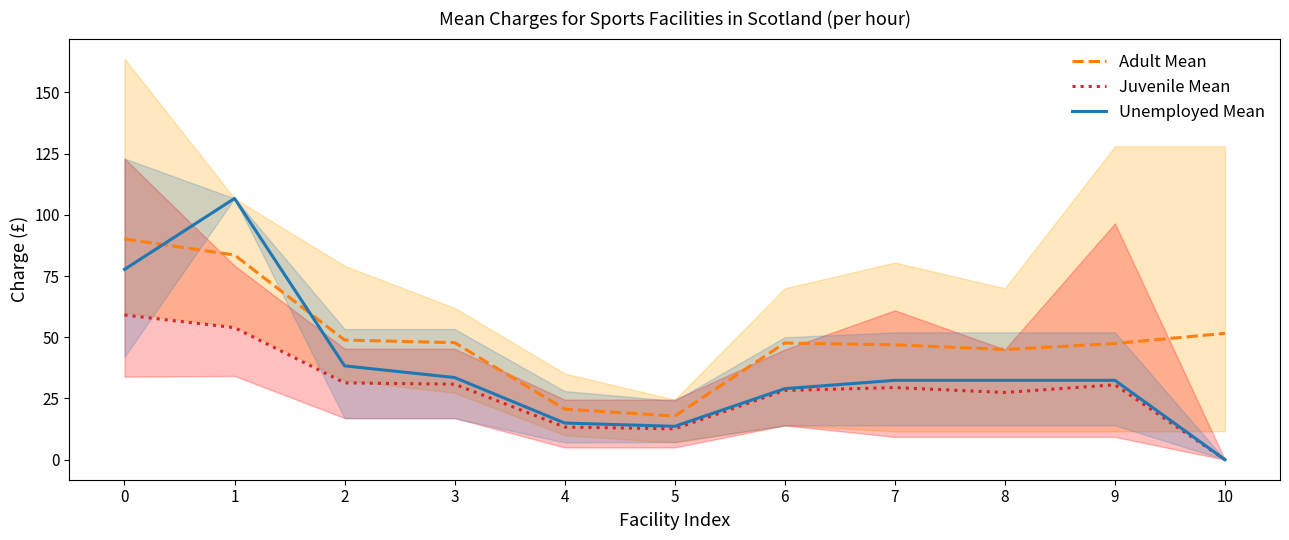

Between 0 and 4, which series saw the biggest shift?

Adult Mean